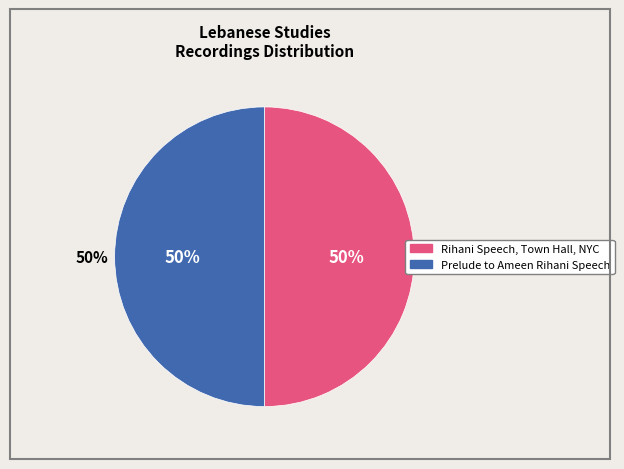

Between Prelude to Ameen Rihani Speech and Rihani Speech, Town Hall, NYC, which is larger?

Rihani Speech, Town Hall, NYC